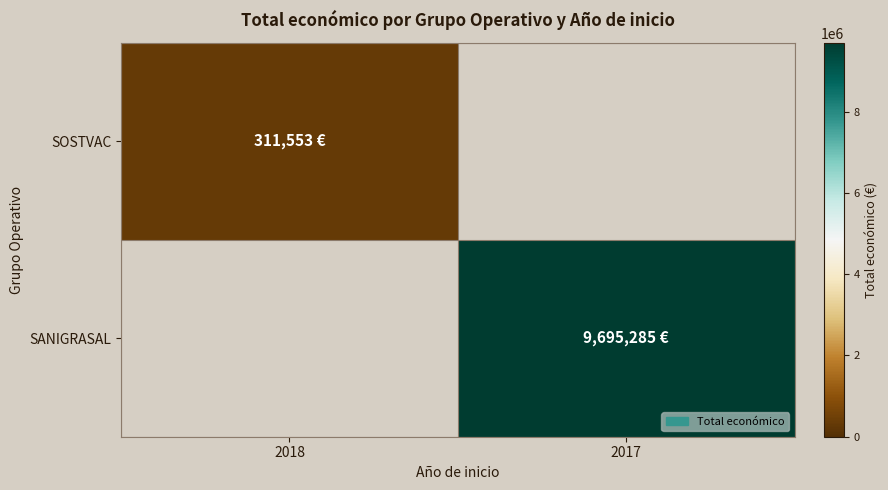

Rank the series at 2018 from lowest to highest value.

SANIGRASAL, SOSTVAC